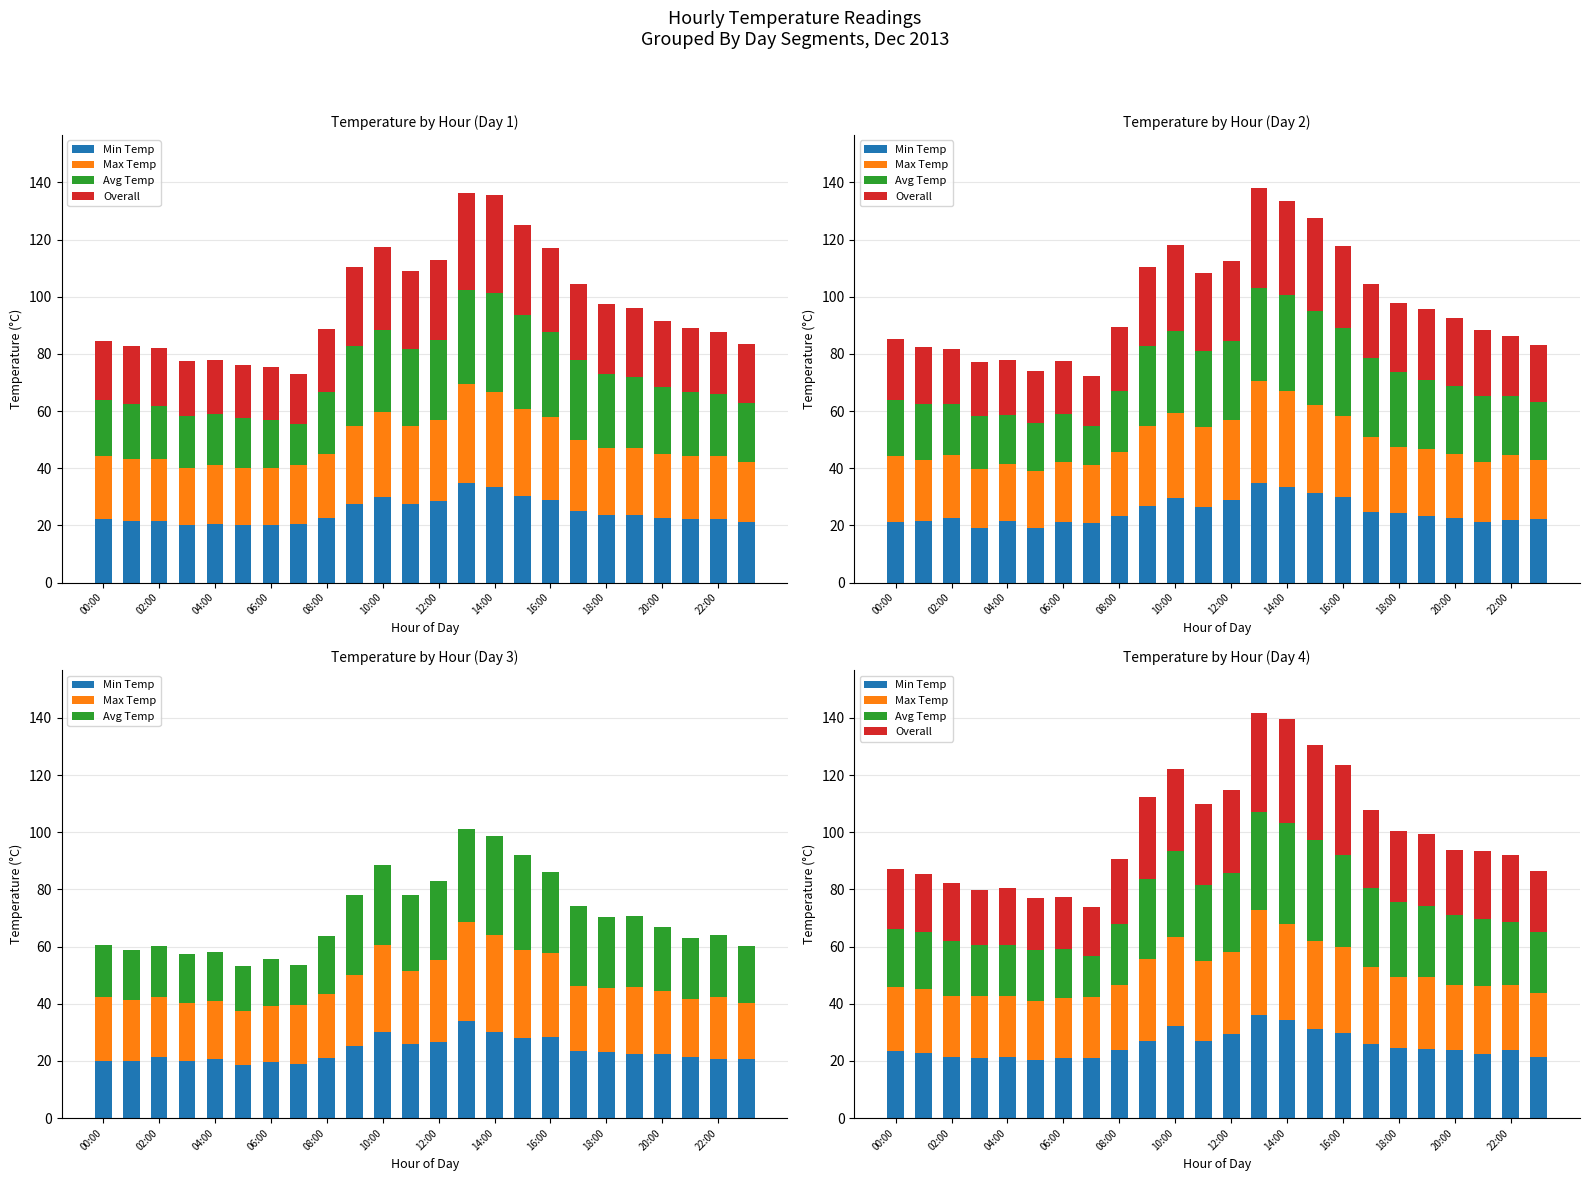

At which category is the sum across all series the highest?

13